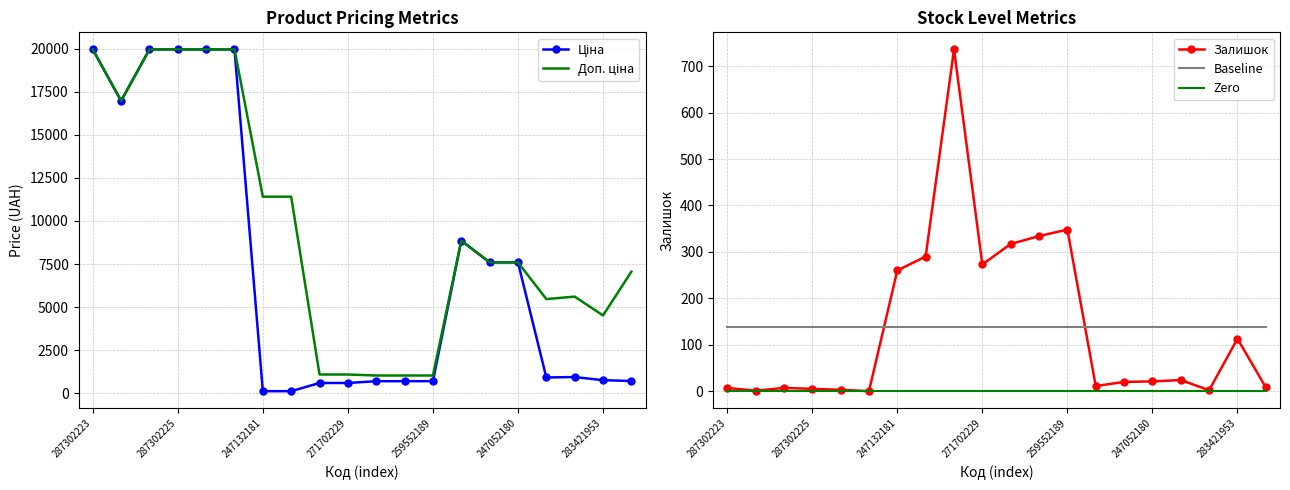

True or false: Baseline and Zero intersect in this chart.

False